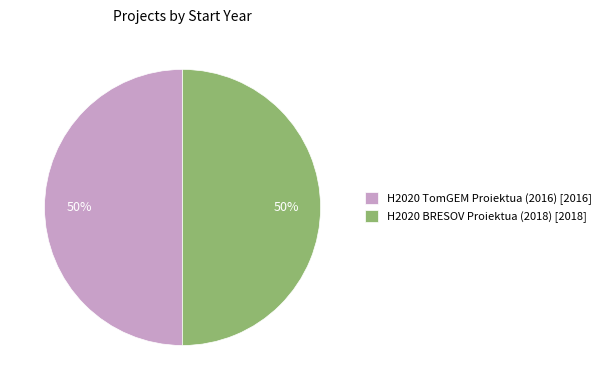

How many slices are in this pie chart?

2